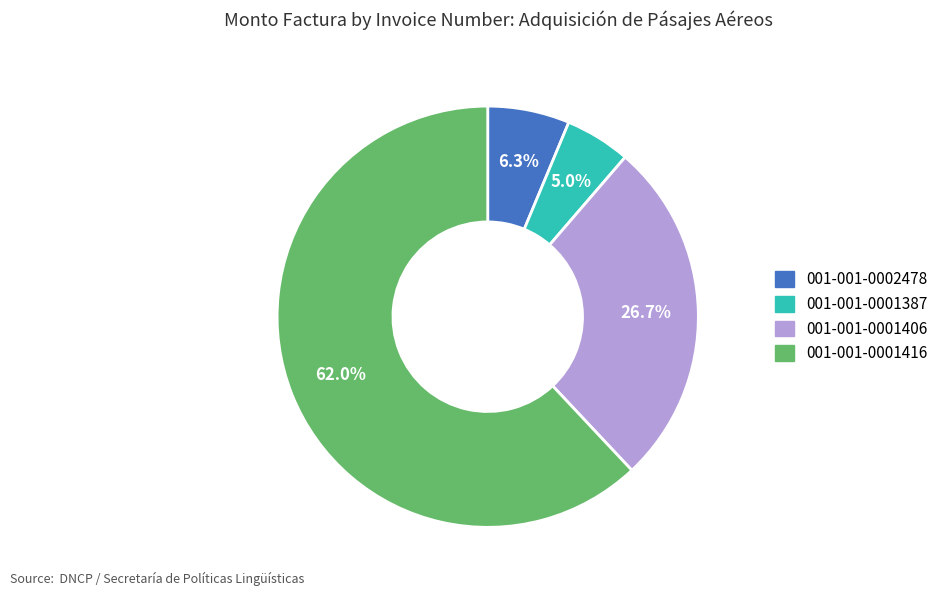

Is it true that 001-001-0001416 is 56% of the pie?

False